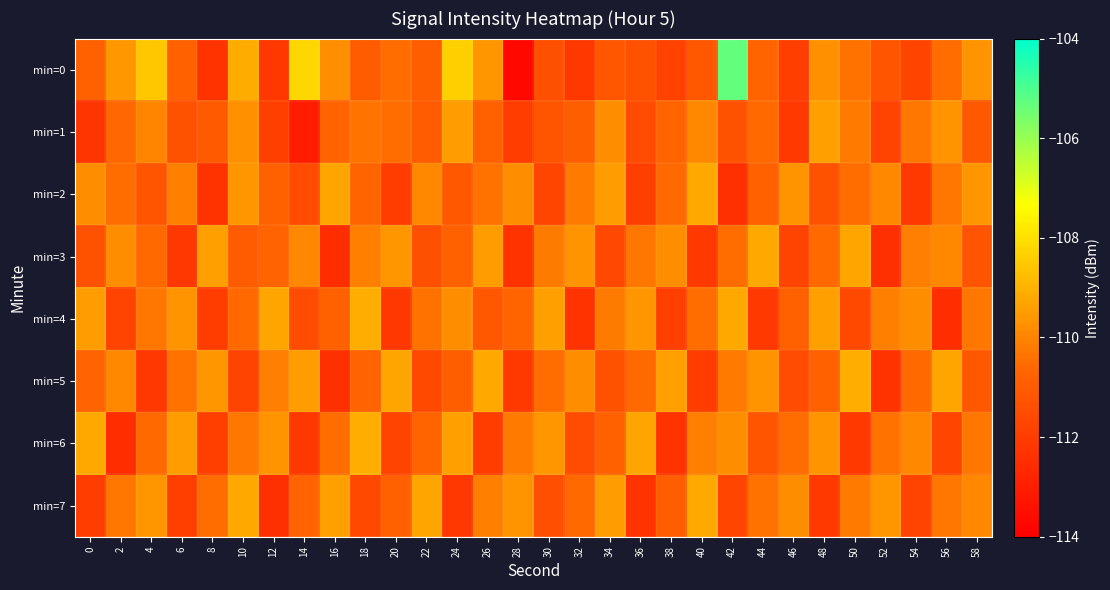

What is the difference between the highest and lowest values at 16?

3.2